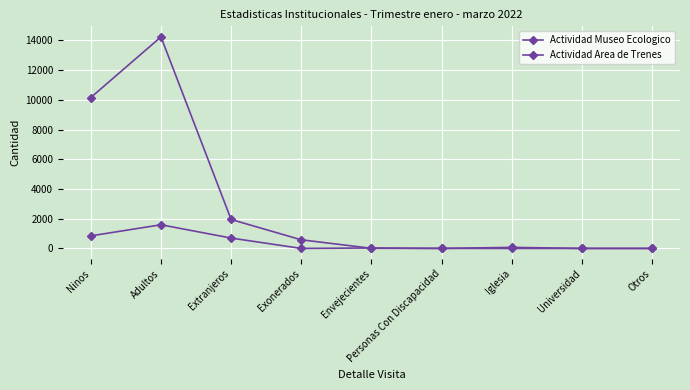

Is this an area chart (filled region under the line)?

No